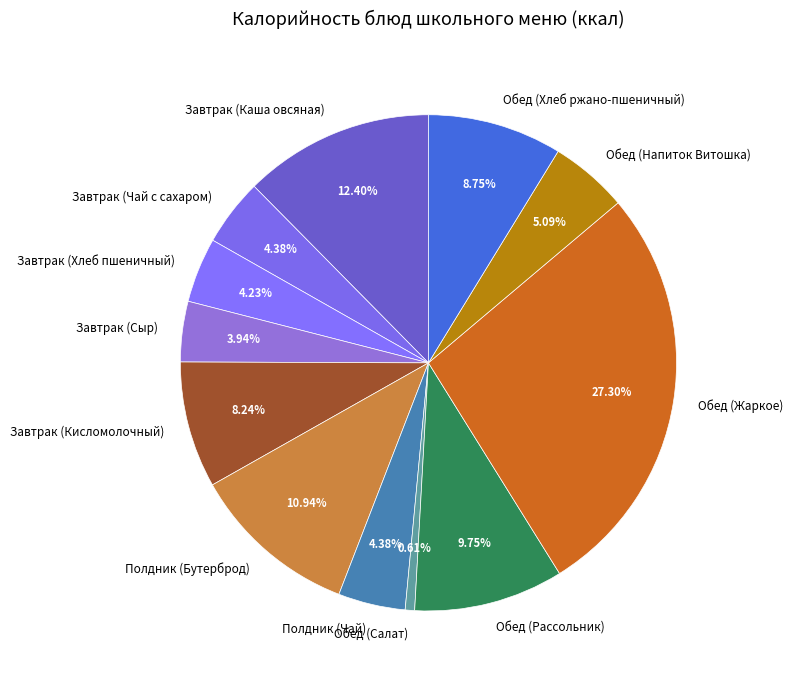

Is there a majority slice in this chart?

No